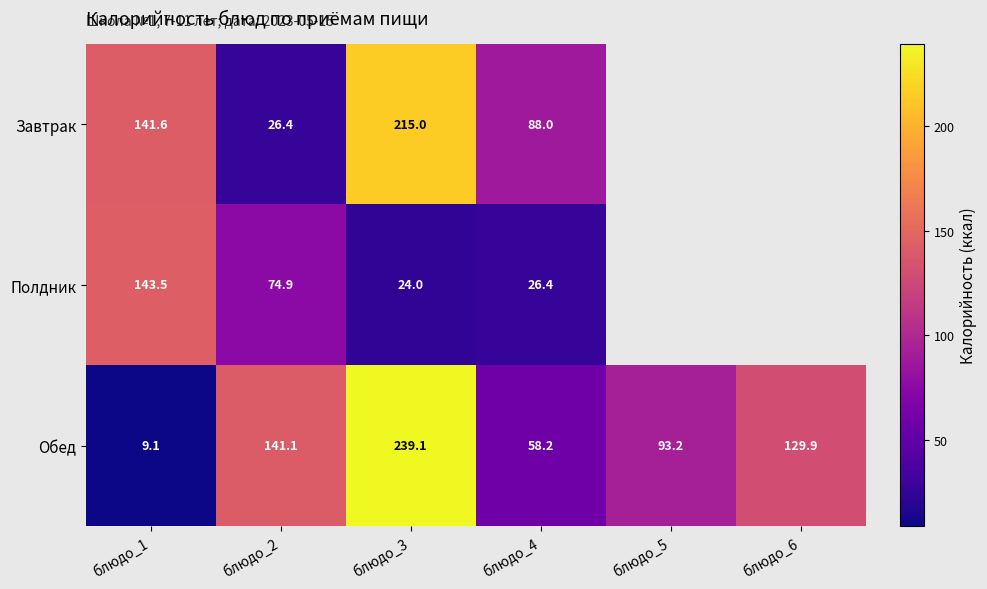

Which series changed the most between блюдо_3 and блюдо_4?

Обед